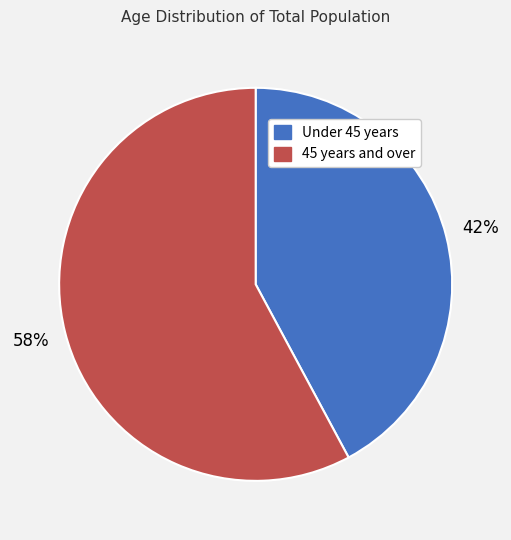

Is there any slice that represents more than half of the pie?

Yes